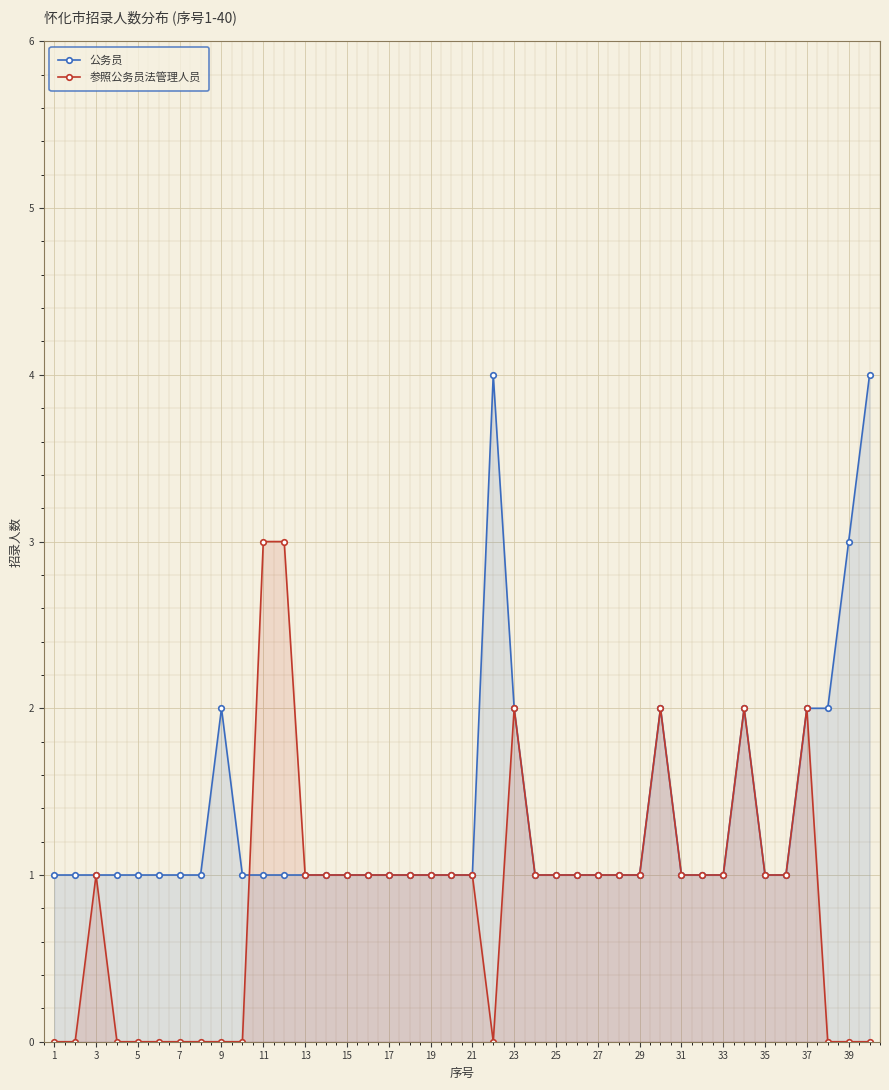

Reading right to left, transcribe all the data shown in this chart.

公务员: 4	3	2	2	1	1	2	1	1	1	2	1	1	1	1	1	1	2	4	1	1	1	1	1	1	1	1	1	1	1	1	2	1	1	1	1	1	1	1	1
参照公务员法管理人员: 0	0	0	2	1	1	2	1	1	1	2	1	1	1	1	1	1	2	0	1	1	1	1	1	1	1	1	1	3	3	0	0	0	0	0	0	0	1	0	0